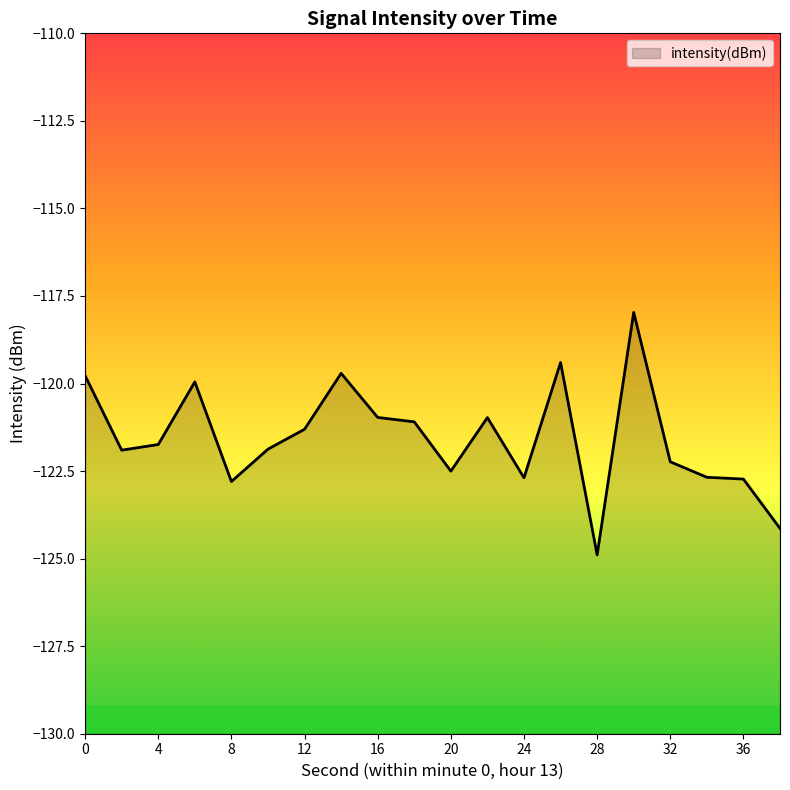

Is it true that the value at 12 is -212.0?

False